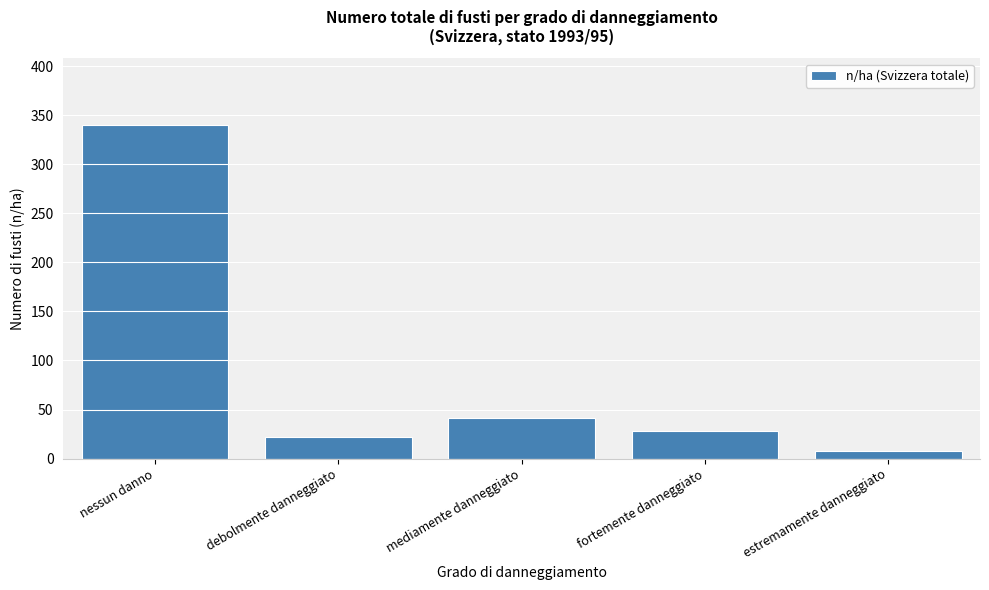

Reading left to right, transcribe all the data shown in this chart.

nessun danno=340	debolmente danneggiato=22	mediamente danneggiato=41	fortemente danneggiato=28	estremamente danneggiato=8